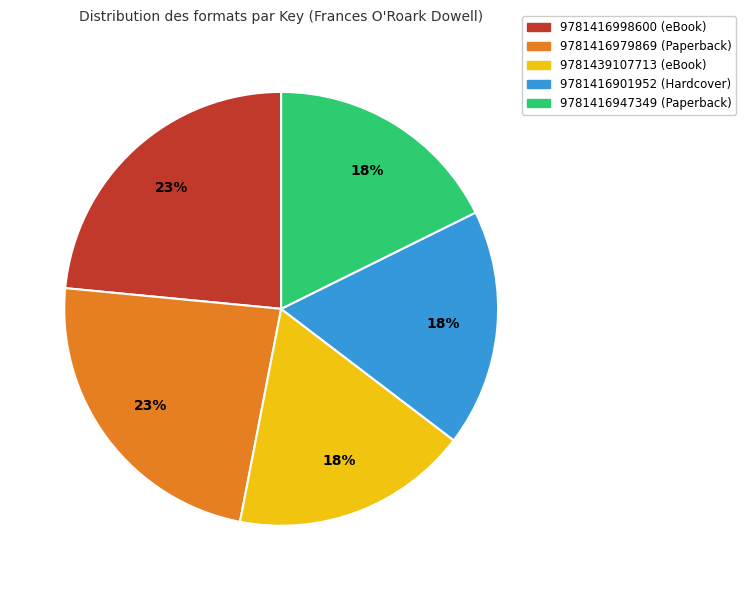

To the nearest percent, what is the average slice percentage?

20%